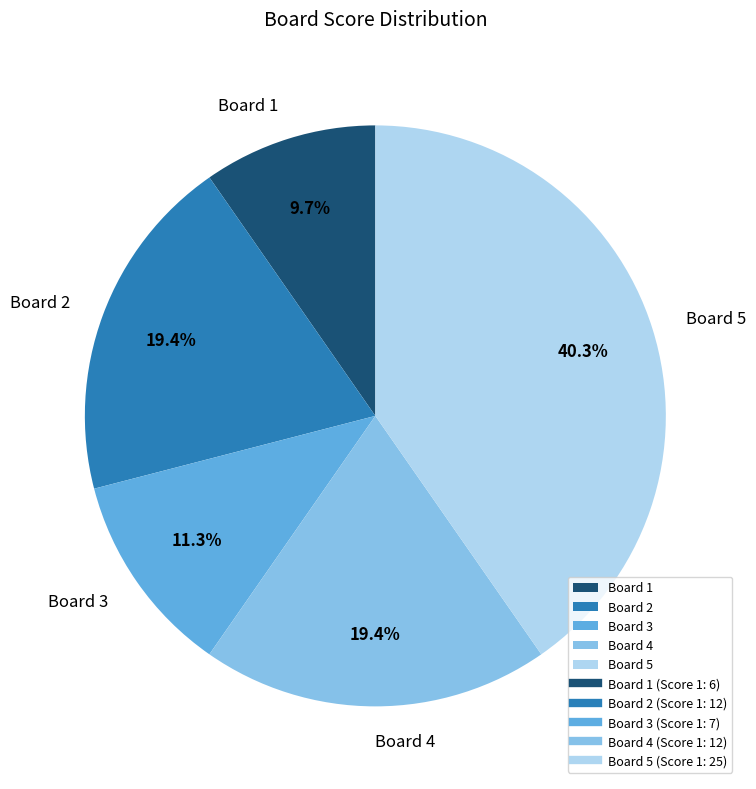

Is there any slice that represents more than half of the pie?

No